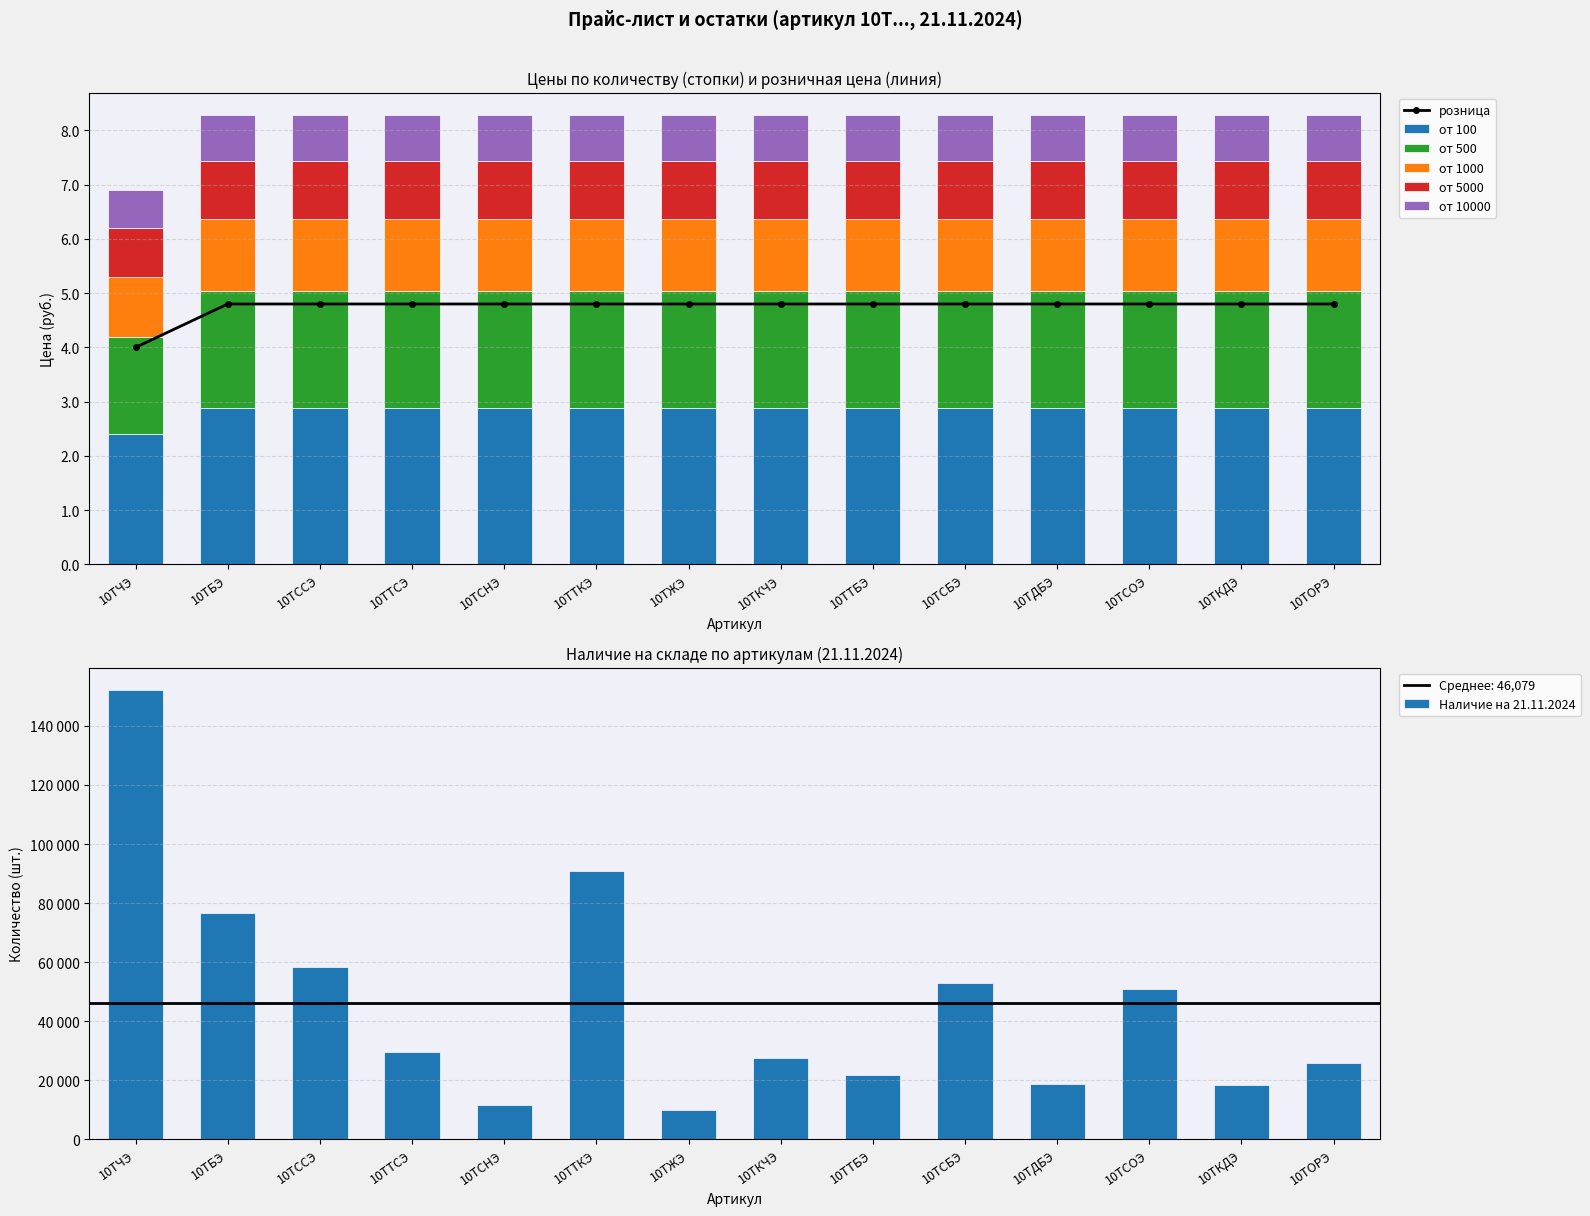

What is the value of the от 500 bar at the 6th from the left?

2.2